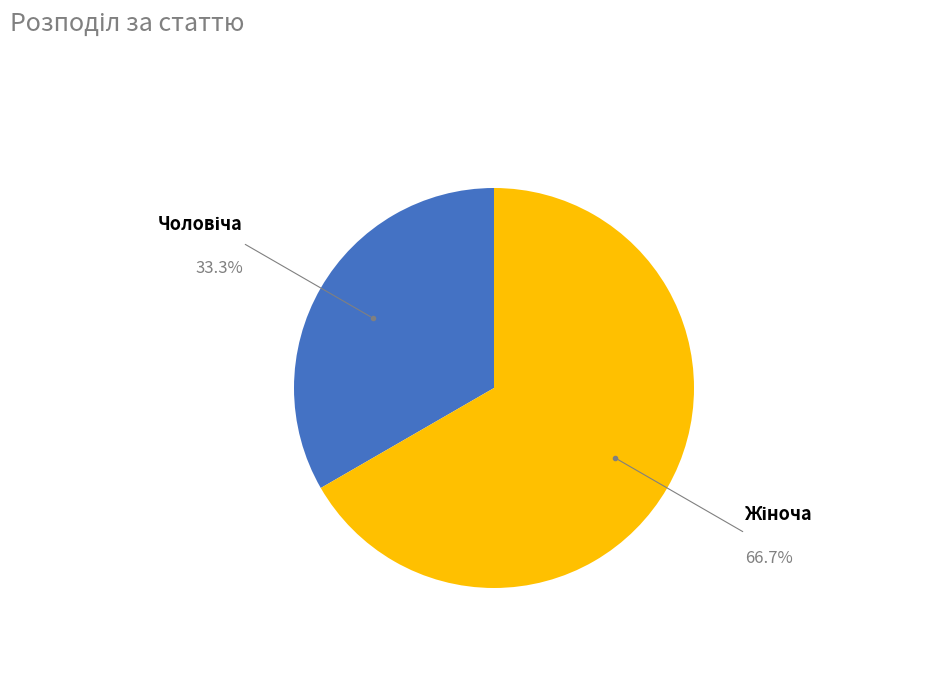

How many slices are in this pie chart?

2